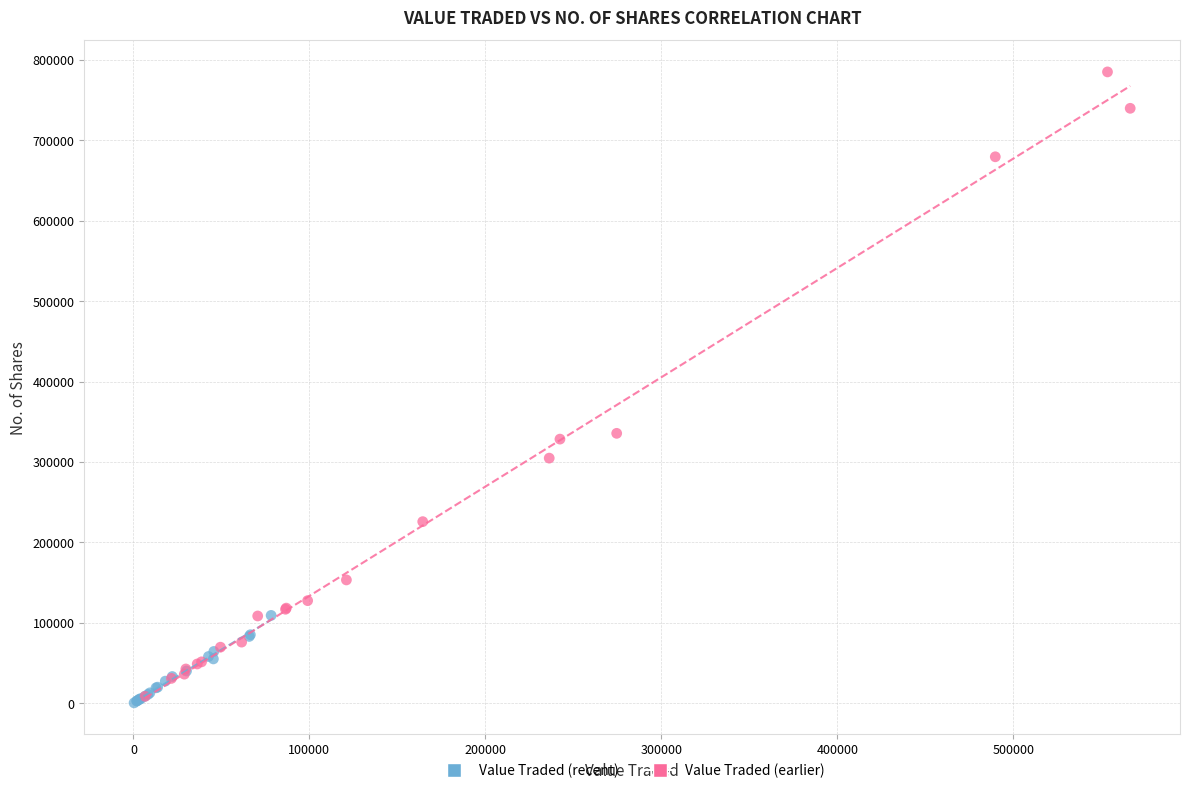

Which series has the widest spread of Y values?

Value Traded (earlier)